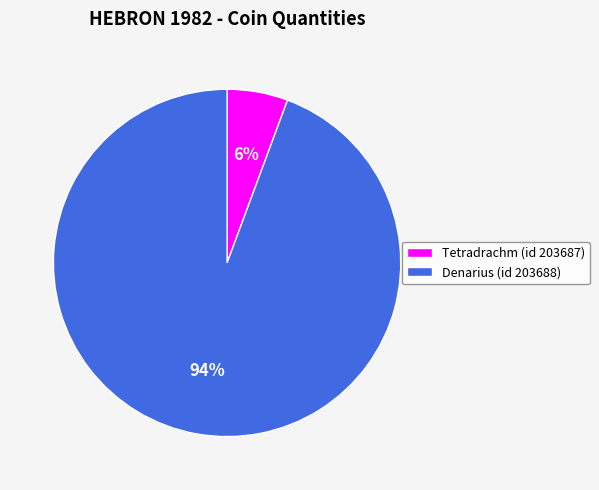

Which has a higher value, Tetradrachm (id 203687) or Denarius (id 203688)?

Denarius (id 203688)